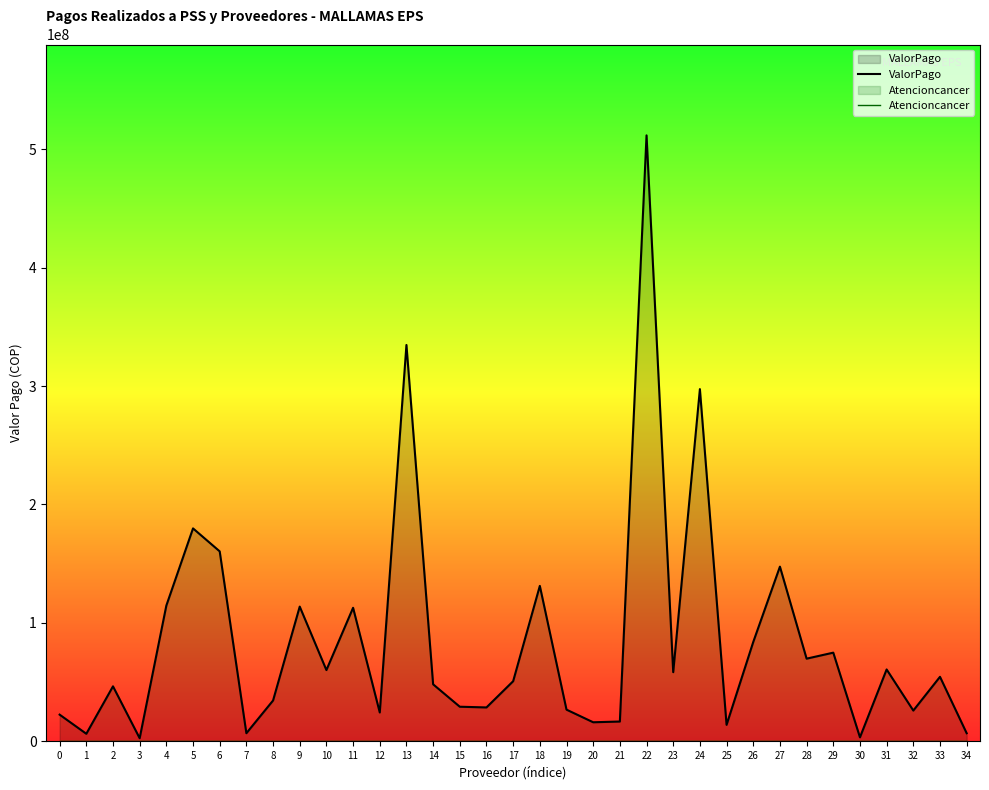

Rank the series at 9 from highest to lowest value.

ValorPago, Atencioncancer